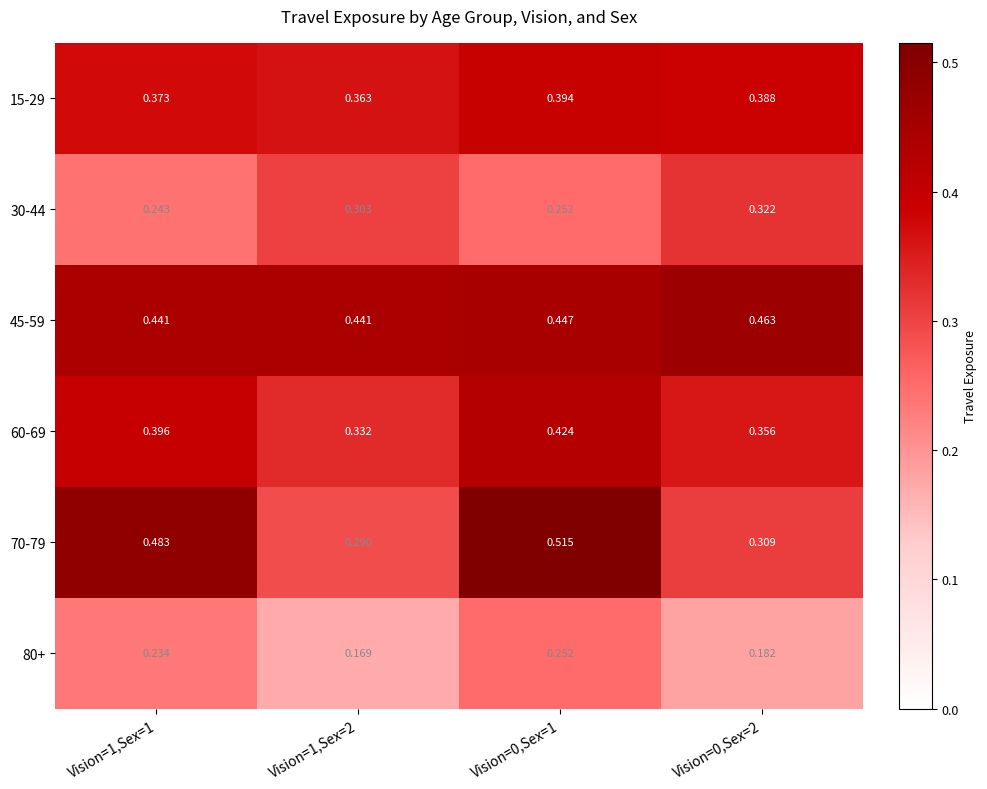

Rank the series at Vision=0,Sex=2 from lowest to highest value.

80+, 70-79, 30-44, 60-69, 15-29, 45-59